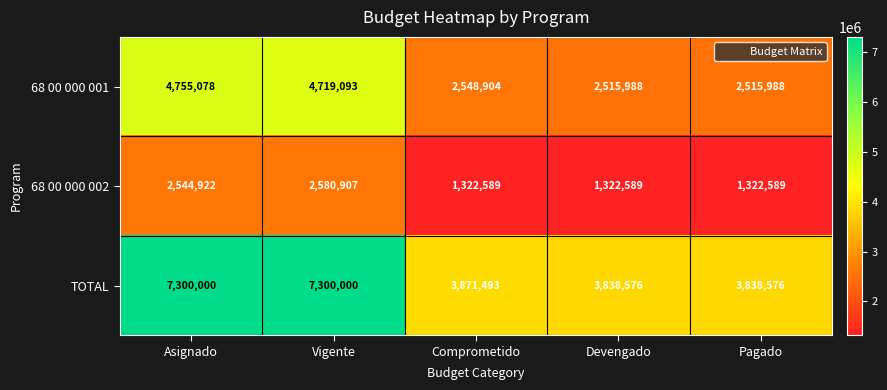

Which series has the largest total across all categories?

TOTAL